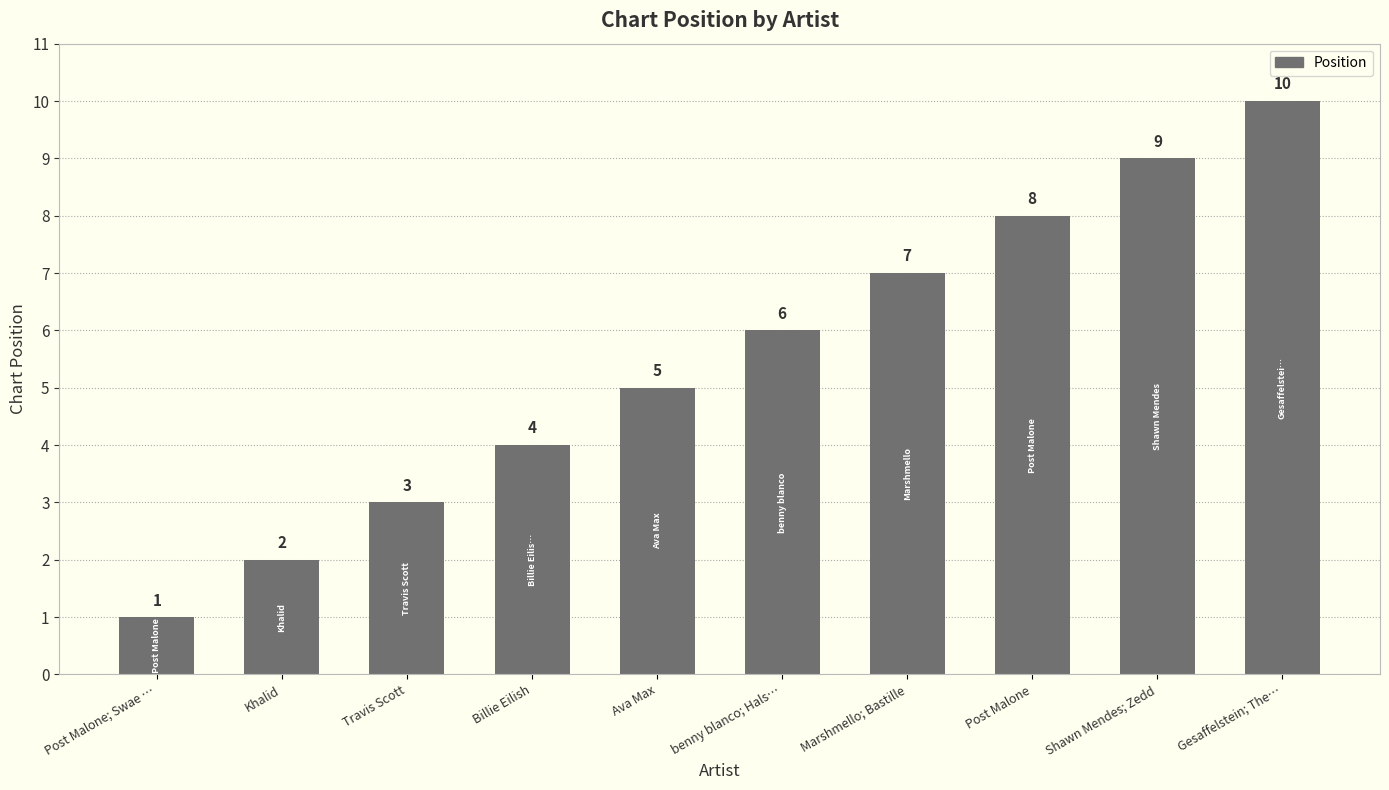

What is the average value?

6